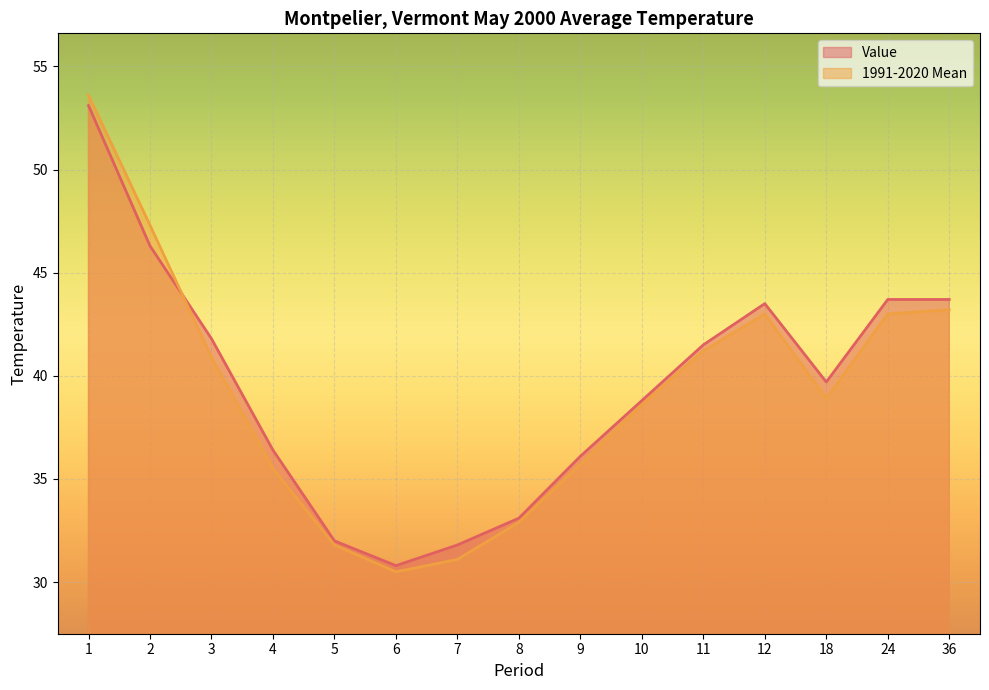

Reading left to right, extract all data points from this chart.

Value: 53.1	46.3	41.8	36.4	32.0	30.8	31.8	33.1	36.1	38.8	41.5	43.5	39.7	43.7	43.7
1991-2020 Mean: 53.6	47.3	40.9	35.5	31.8	30.5	31.1	32.9	35.7	38.6	41.2	43.0	38.9	43.0	43.2